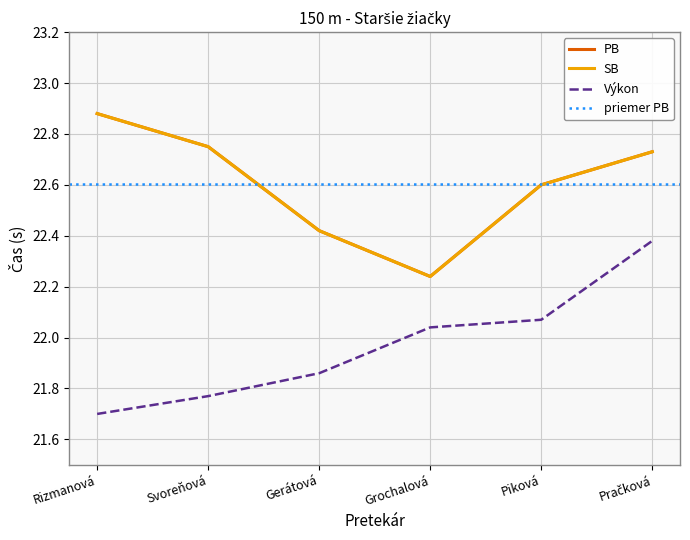

How many data points in Výkon are less than 22?

3